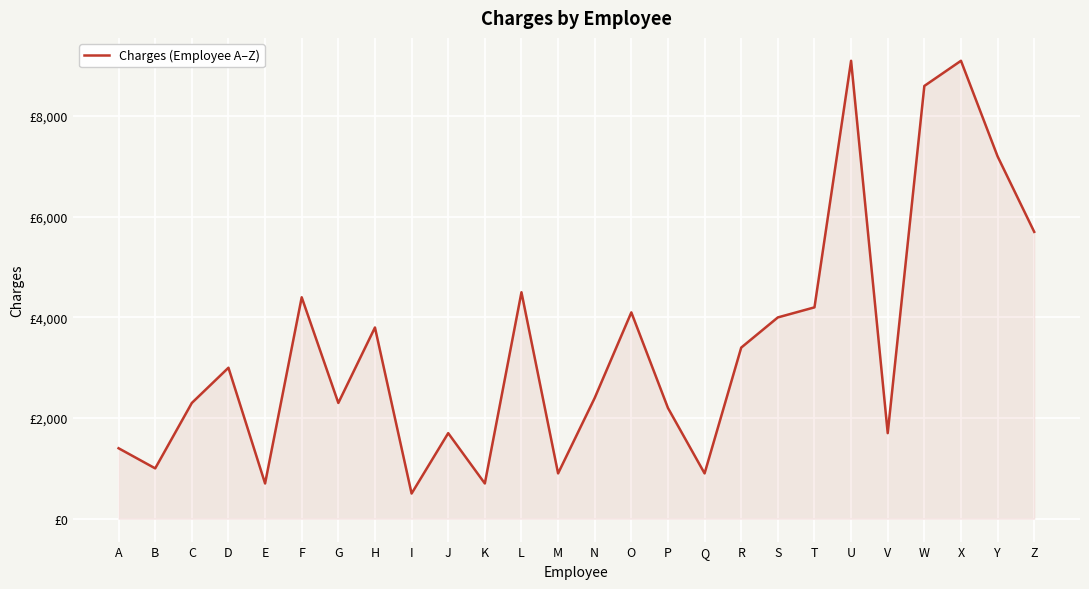

The value at N is 768. True or false?

False